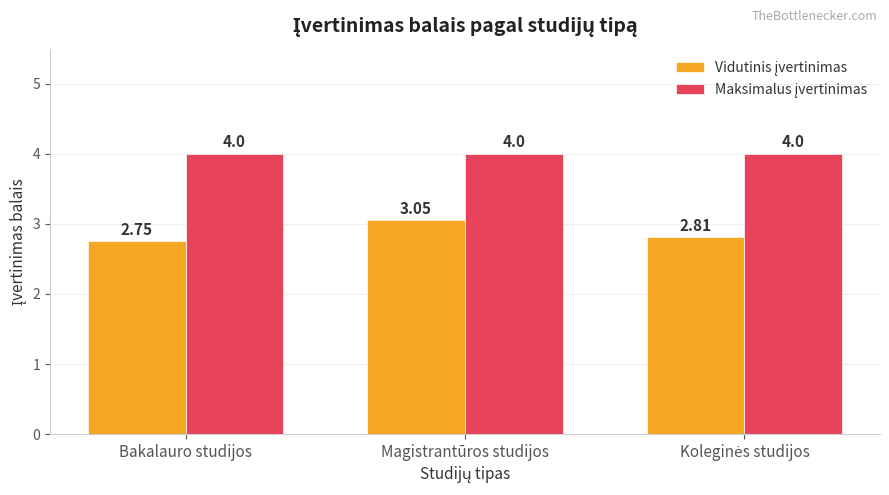

Which label corresponds to the smallest value in the chart?

Bakalauro studijos